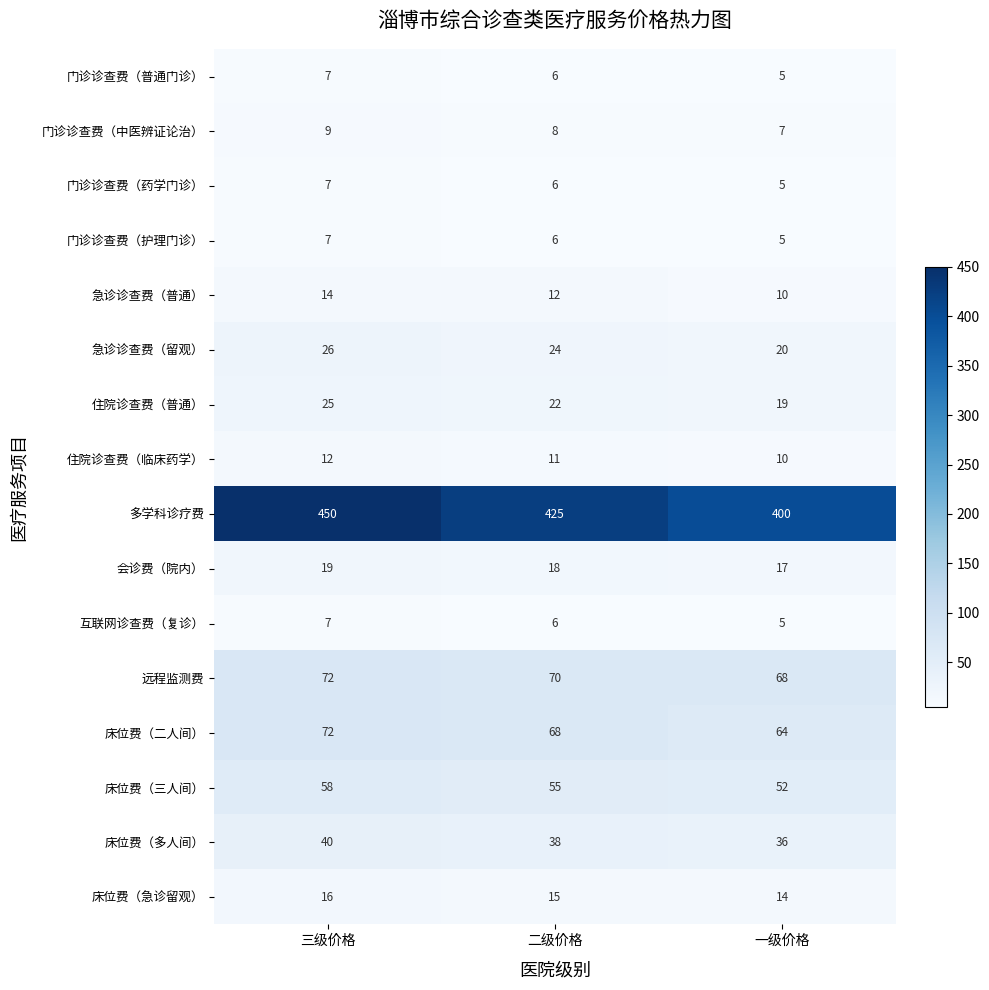

What is the total value across all series at 三级价格?

841